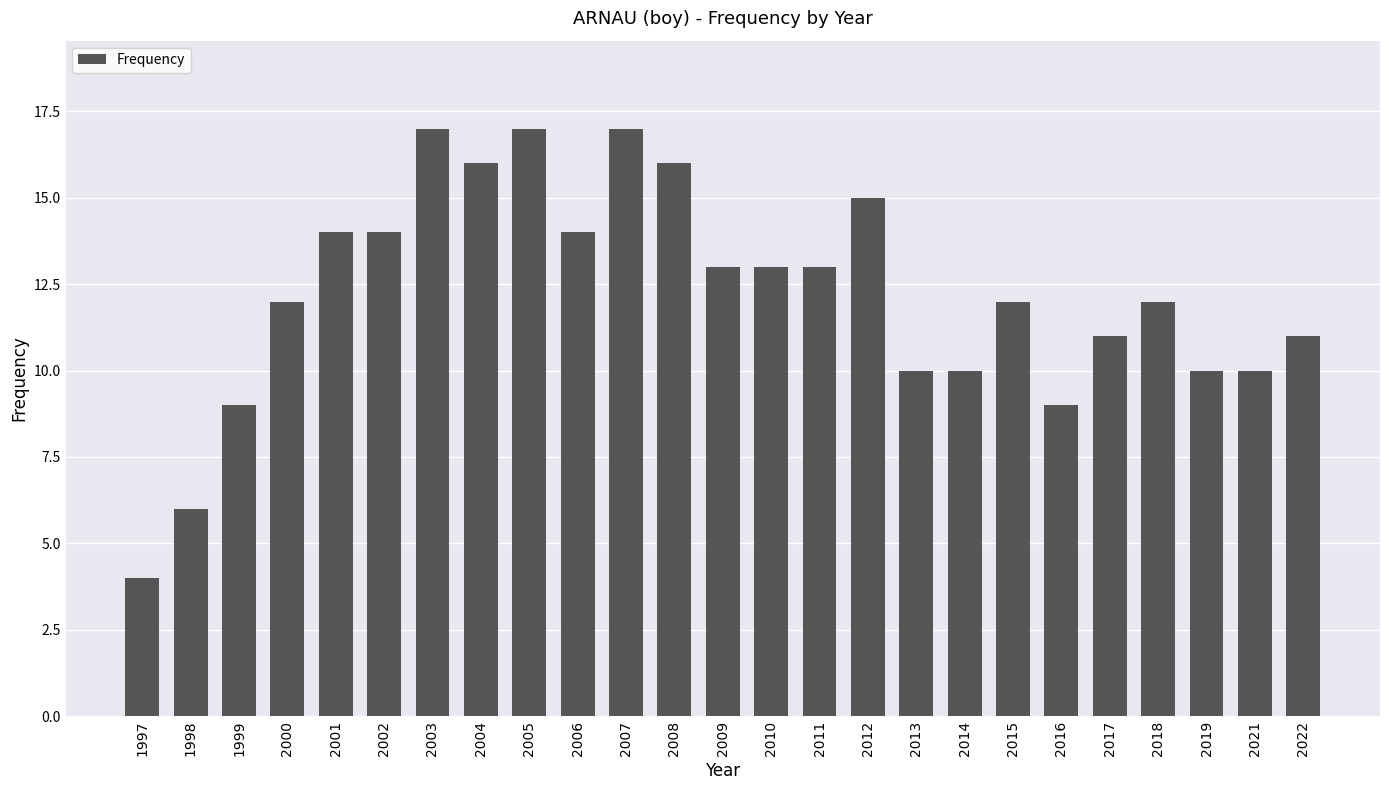

What is the difference between the maximum and minimum values?

13